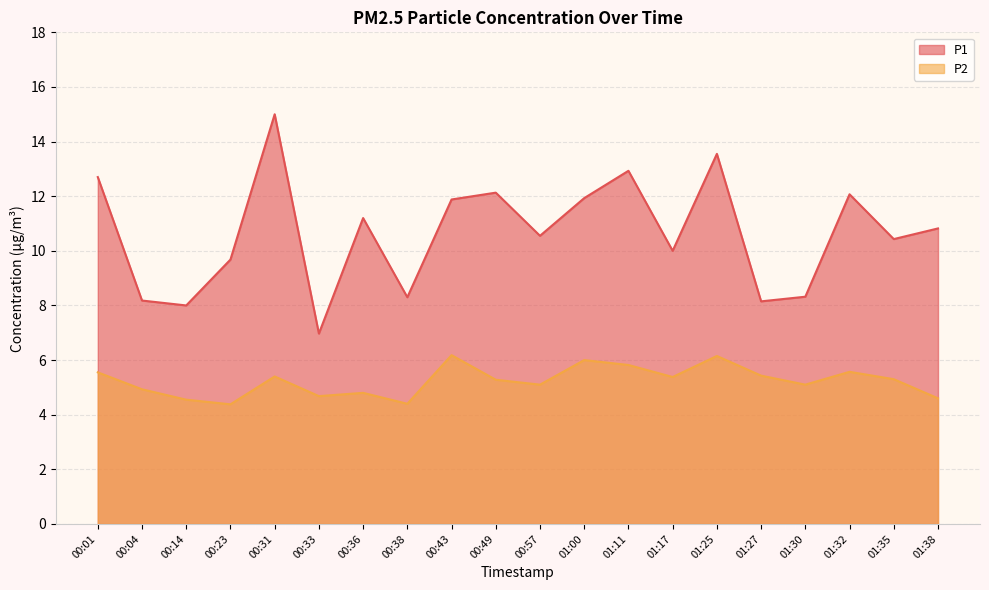

Does the chart have visible grid lines?

Yes